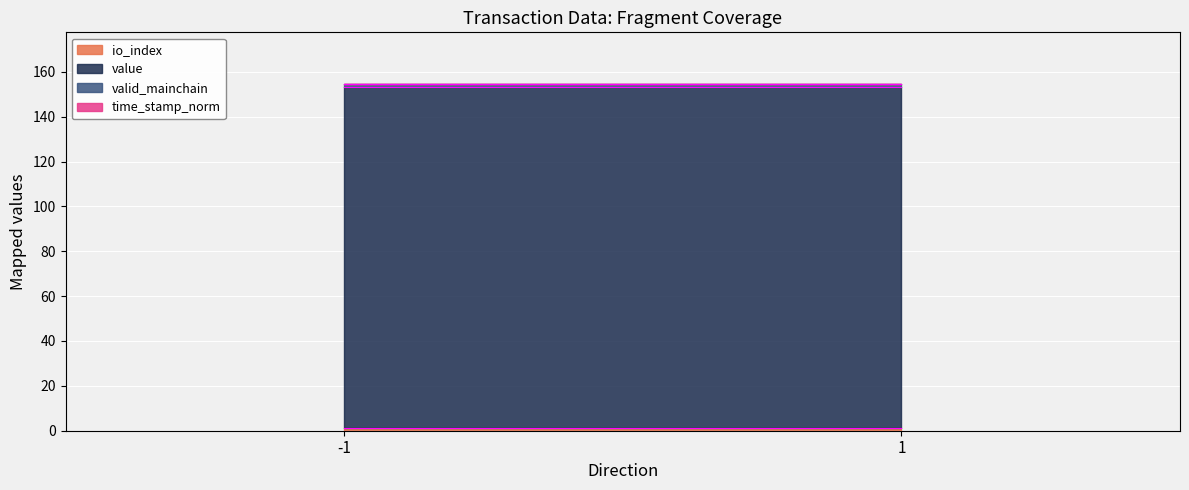

What is the difference between the highest and lowest values at 1?

152.4